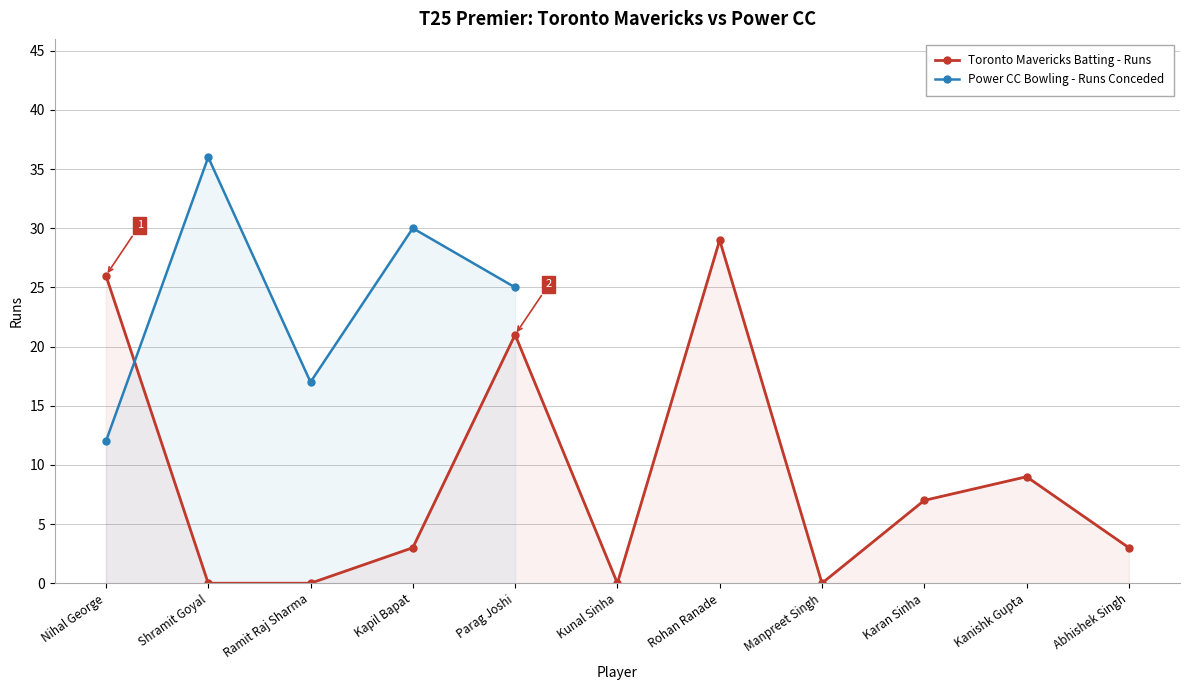

The value at Kapil Bapat is 1. True or false?

False